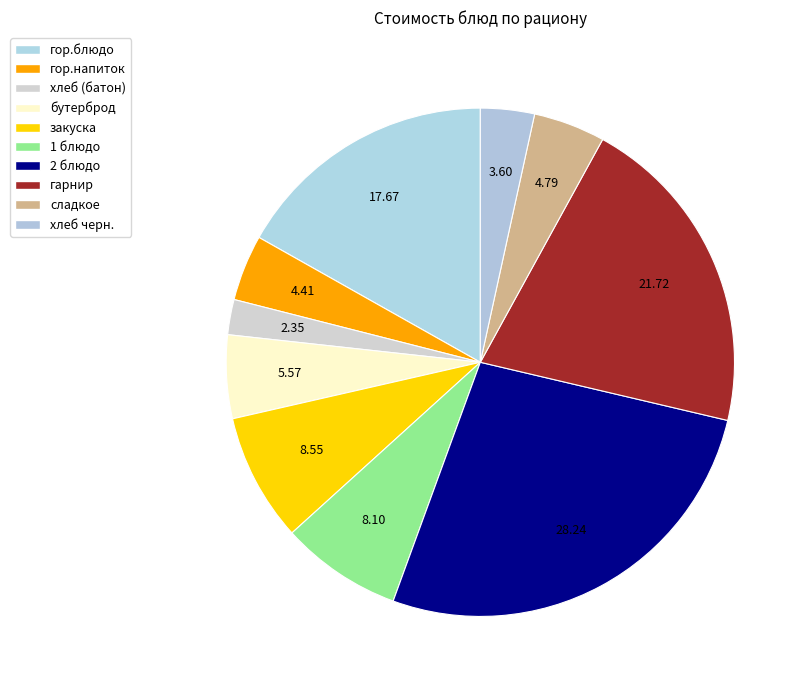

Count the number of slices in the pie.

10